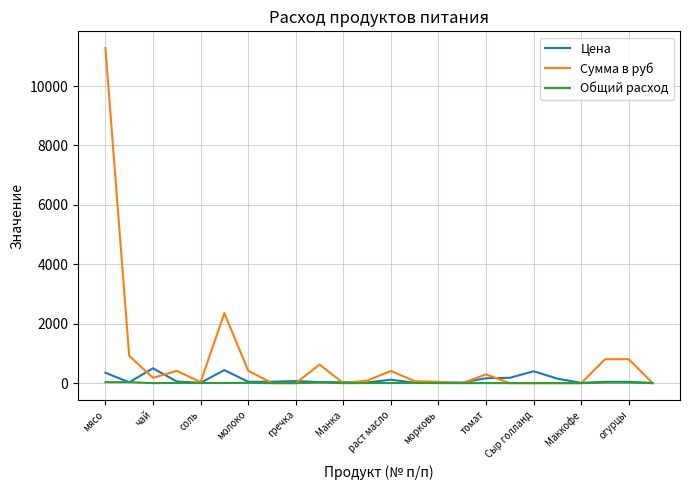

Which series has the largest total across all categories?

Сумма в руб